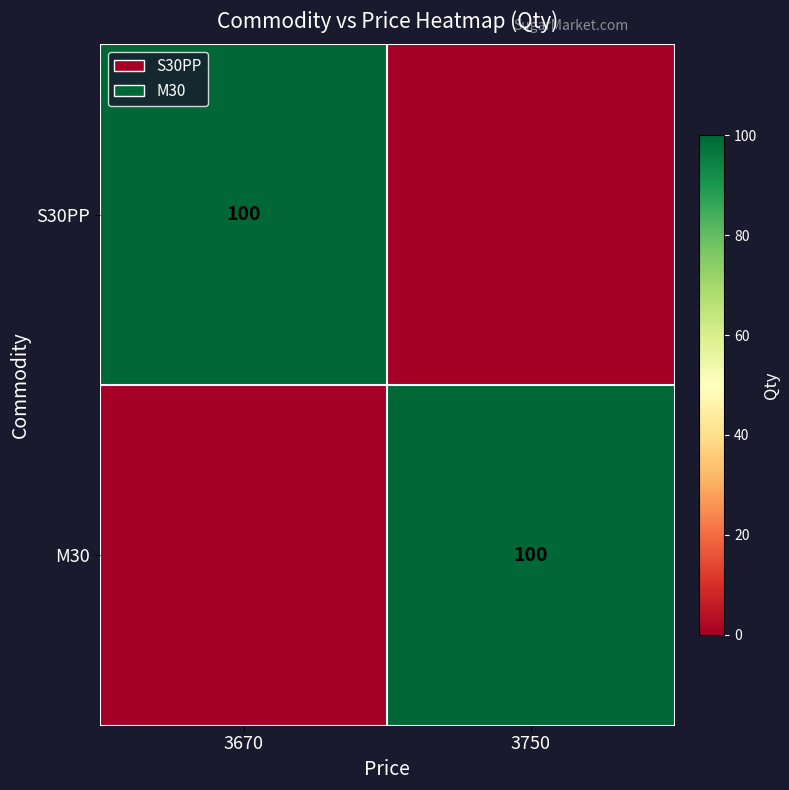

The M30 series shows 29 at 3750. True or false?

False